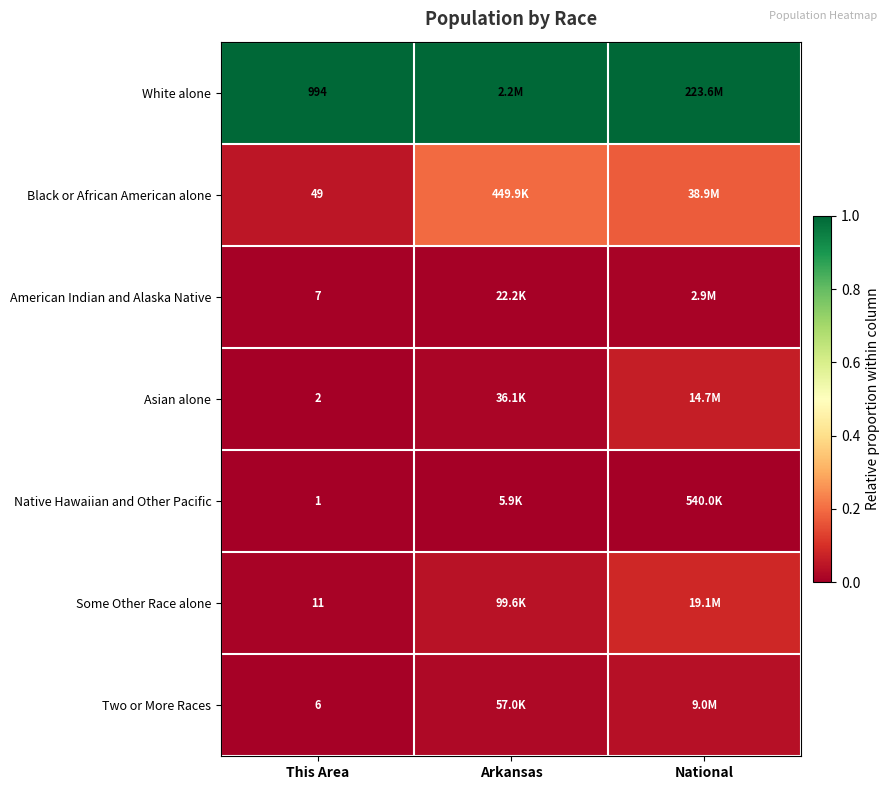

The value of White alone at National is 1.5. True or false?

False